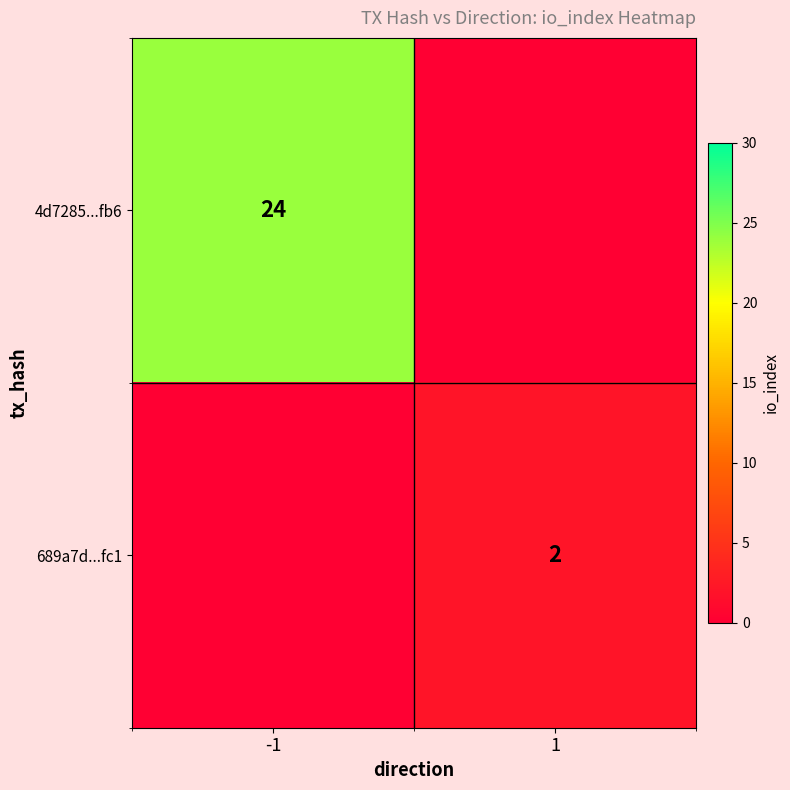

What is the total value across all series at 1?

2